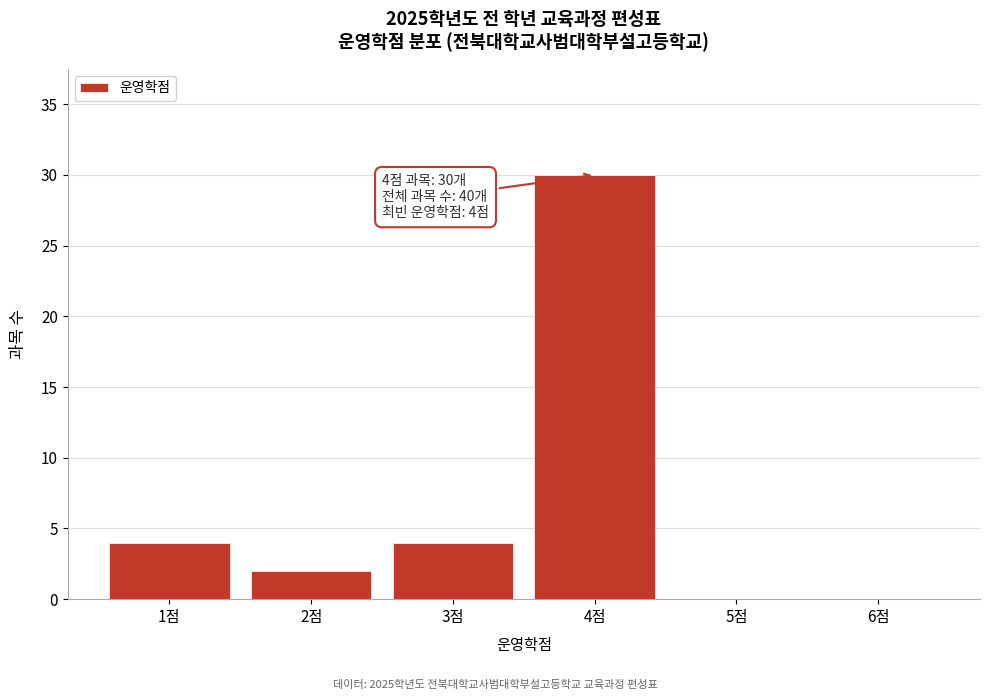

Over which range of the x-axis is the bar tallest?

3.5 to 4.5